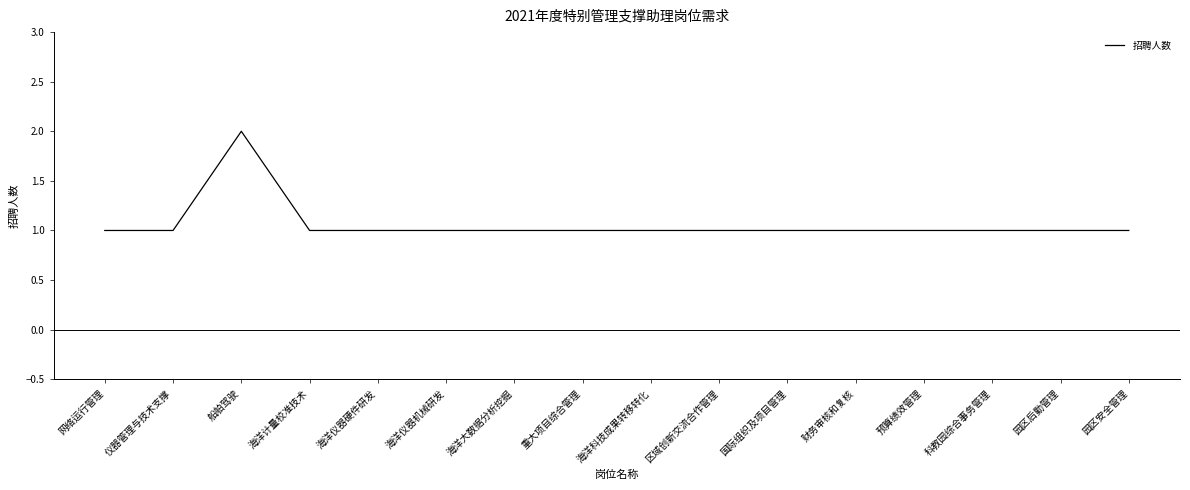

What is the sum of all values?

17